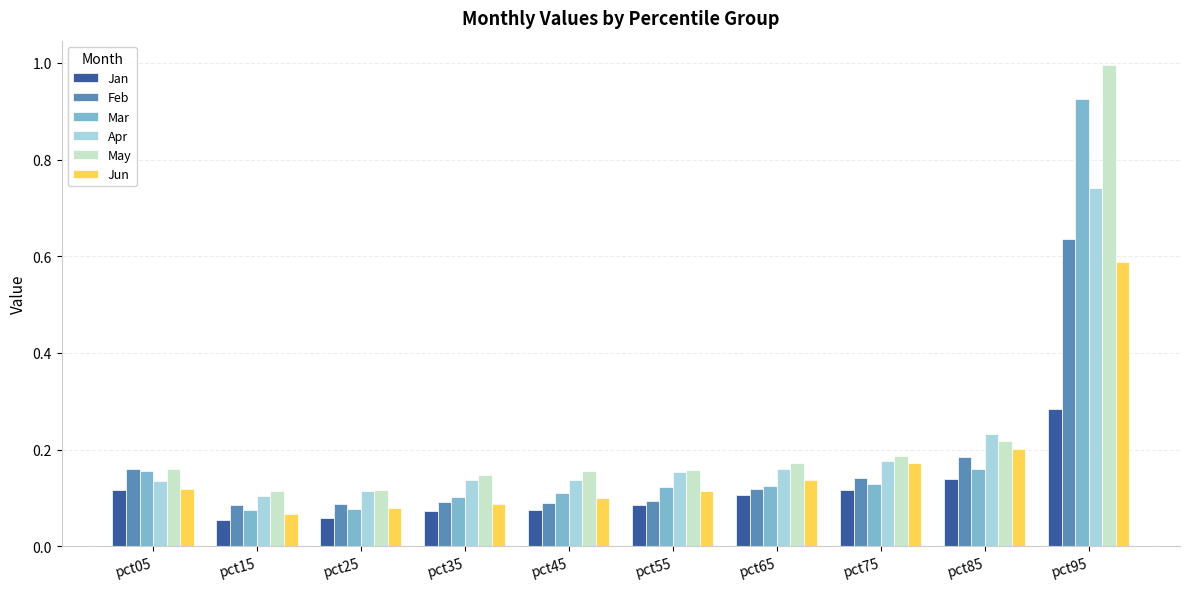

Rank the series by their maximum value, from lowest to highest.

Jan, Jun, Feb, Apr, Mar, May